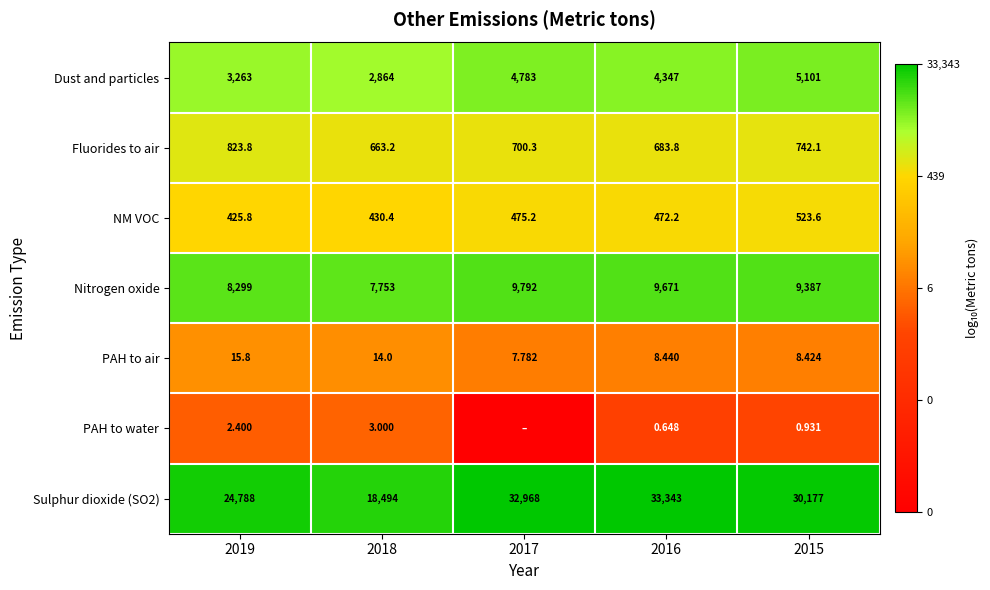

Is the value of Sulphur dioxide (SO2) at 2019 greater than the value of NM VOC at 2018?

Yes